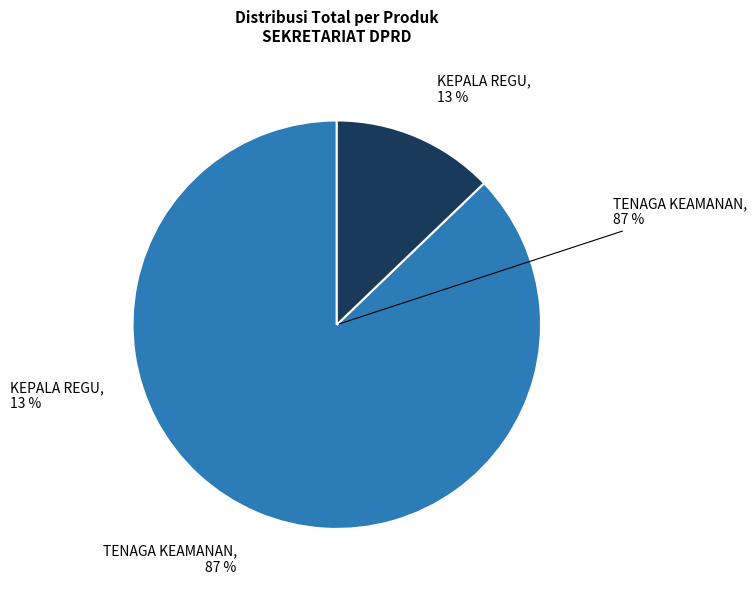

To the nearest percent, what is the average slice percentage?

50%